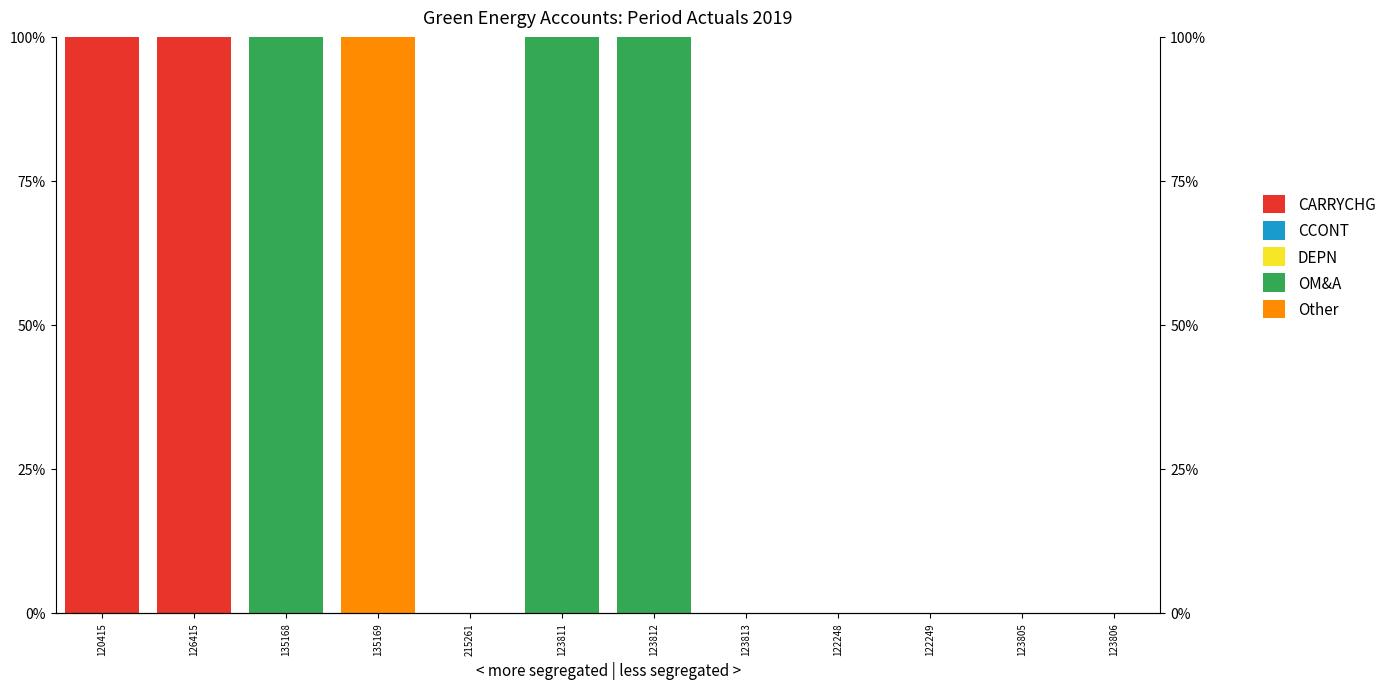

How many series are shown in this chart?

5